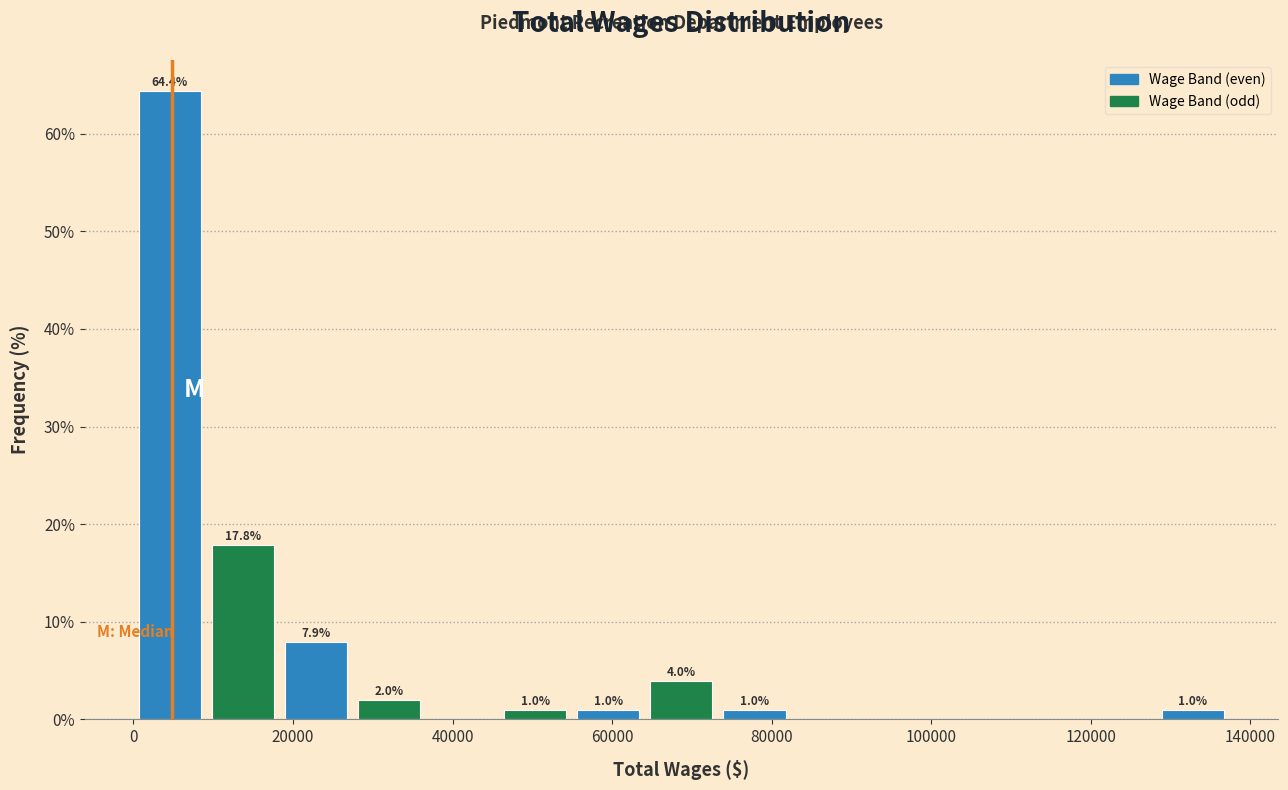

Which range on the x-axis has the tallest bar?

0 to 10000